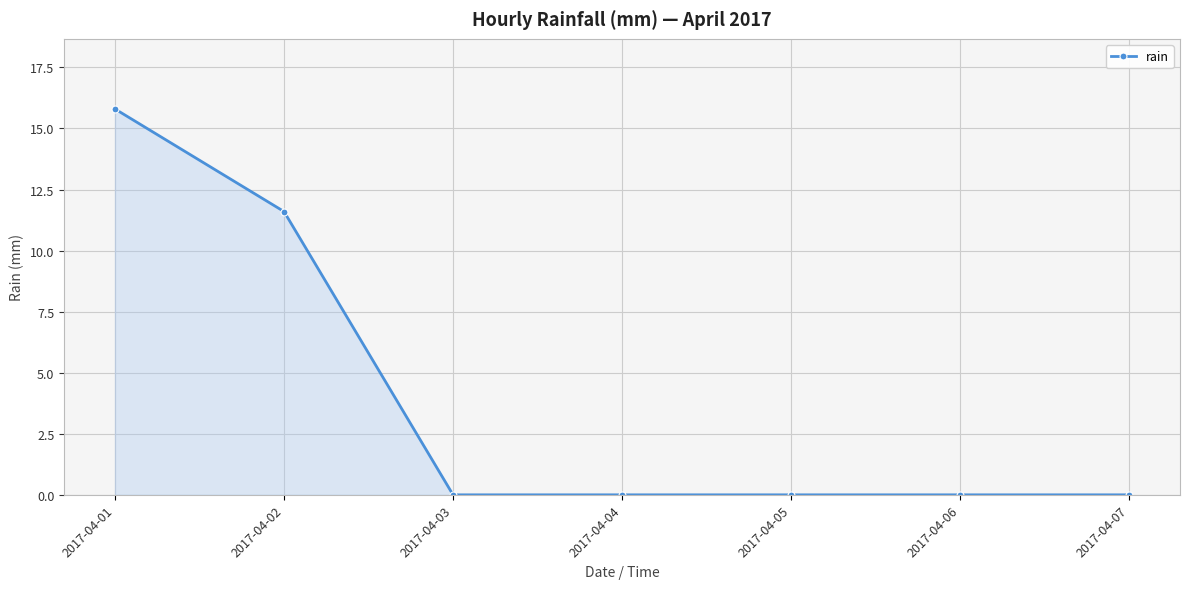

Reading right to left, extract all data points from this chart.

2017-04-07=0.0	2017-04-06=0.0	2017-04-05=0.0	2017-04-04=0.0	2017-04-03=0.0	2017-04-02=11.6	2017-04-01=15.8